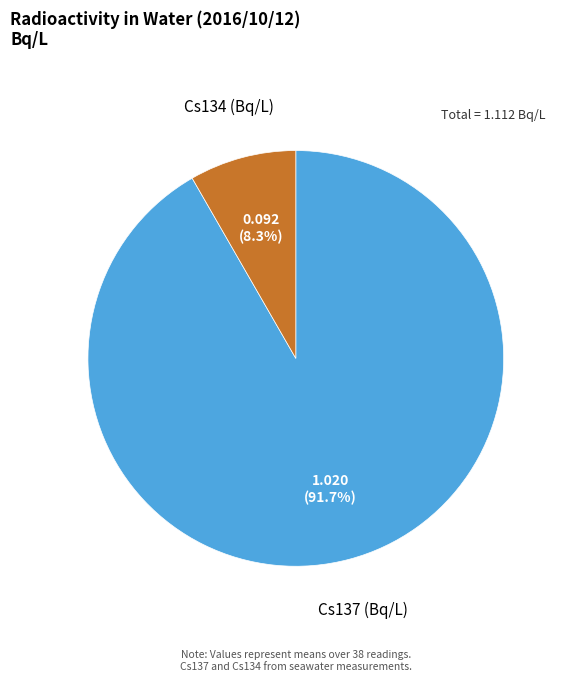

What is the ratio of the value at Cs137 (Bq/L) to the value at Cs134 (Bq/L)?

11.0